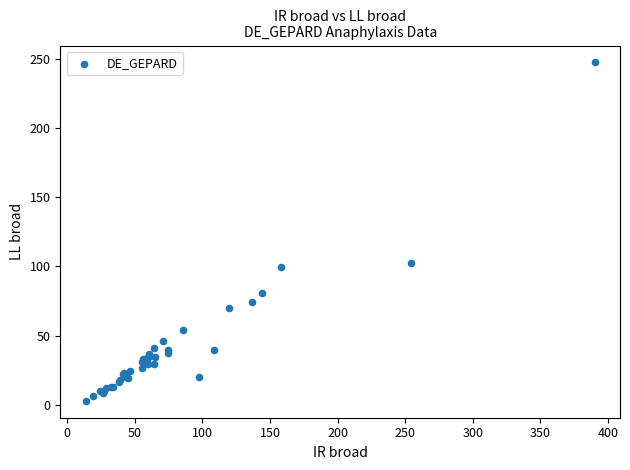

What Y value in the scatter plot is closest to 125?

102.3